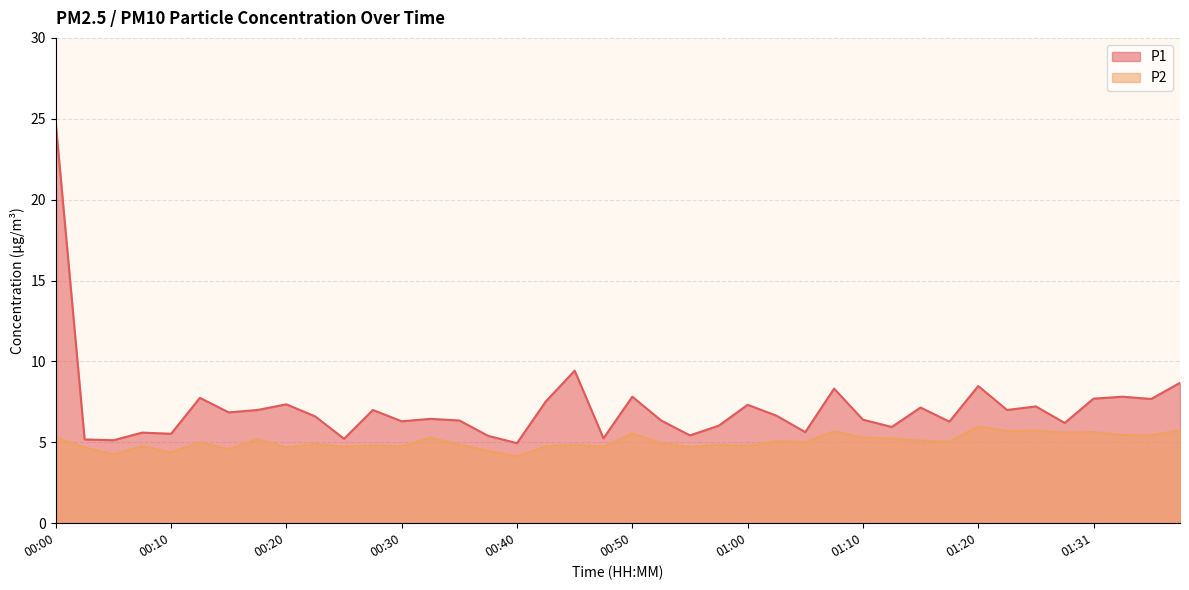

The value of P2 at 00:45 is 4.8. True or false?

True